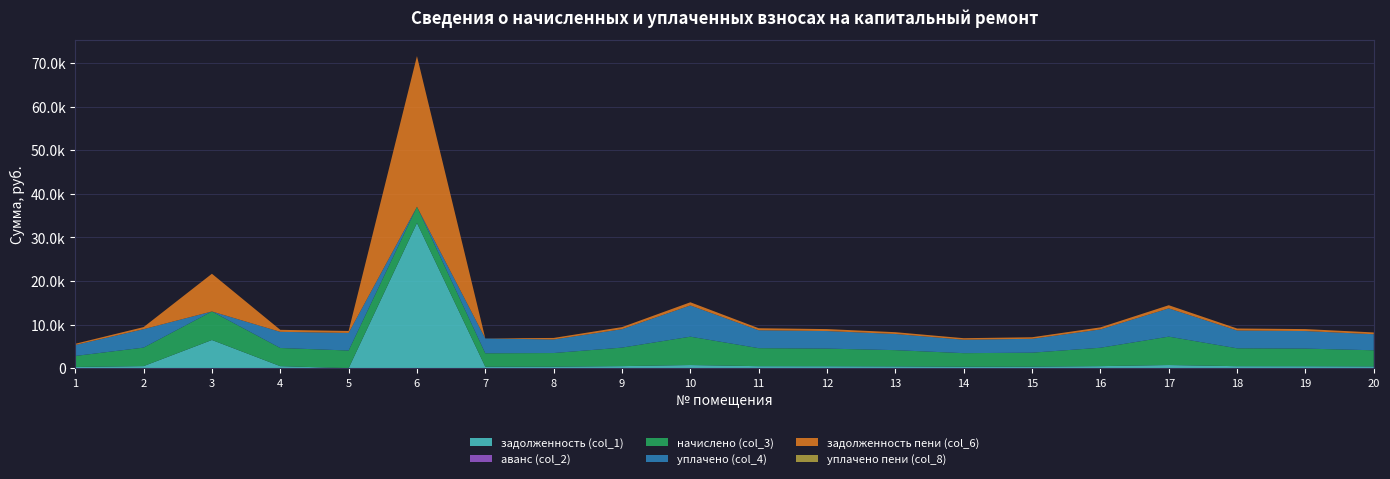

Reading right to left, list all the values displayed in this chart.

задолженность (col_1): 410.6	449.1	456.0	723.5	468.8	355.3	344.5	413.6	449.1	459.0	722.5	471.8	347.4	341.5	33310.6	0.0	462.9	6462.8	471.8	280.3
аванс (col_2): 0.0	0.0	0.0	0.0	0.0	0.0	0.0	0.0	0.0	0.0	0.0	0.0	0.0	0.0	0.0	0.0	0.0	0.0	0.0	0.0
начислено (col_3): 3695.3	4041.8	4103.9	6511.2	4219.5	3197.9	3100.1	3721.9	4041.8	4130.6	6502.3	4246.1	3126.8	3073.5	3721.9	4050.6	4166.1	6546.8	4246.1	2522.8
уплачено (col_4): 3679.5	4024.5	4086.4	6483.4	4201.4	3184.2	3086.9	3706.0	4024.5	4113.0	7169.2	4227.9	3113.4	3401.8	0.0	4033.3	3703.2	0.0	4227.9	2512.0
задолженность пени (col_6): 410.6	449.1	456.0	723.5	468.8	355.3	344.5	413.6	449.1	459.0	722.5	471.8	347.4	0.0	34551.2	450.1	462.9	8645.0	471.8	280.3
уплачено пени (col_8): 0.0	0.0	0.0	0.0	0.0	0.0	0.0	0.0	0.0	0.0	0.0	0.0	0.0	0.0	0.0	0.0	0.0	0.0	0.0	0.0